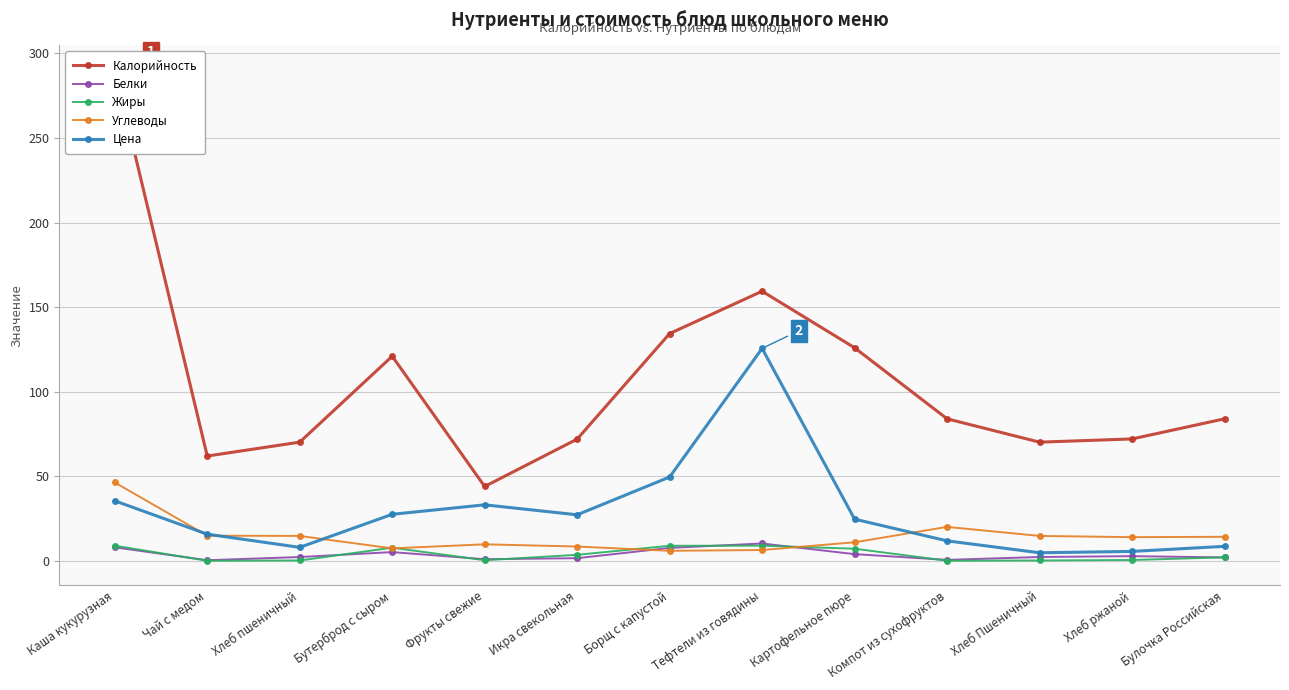

Which series has the largest total across all categories?

Калорийность